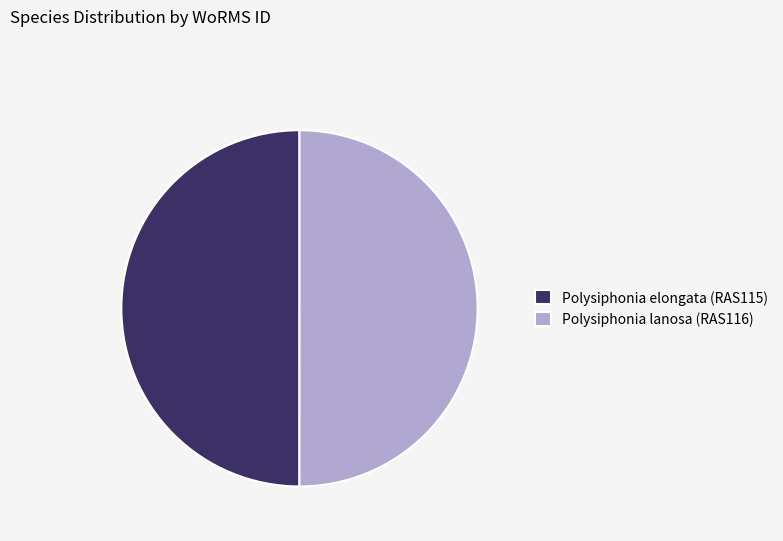

The Polysiphonia lanosa (RAS116) slice represents 50% of the pie. True or false?

True